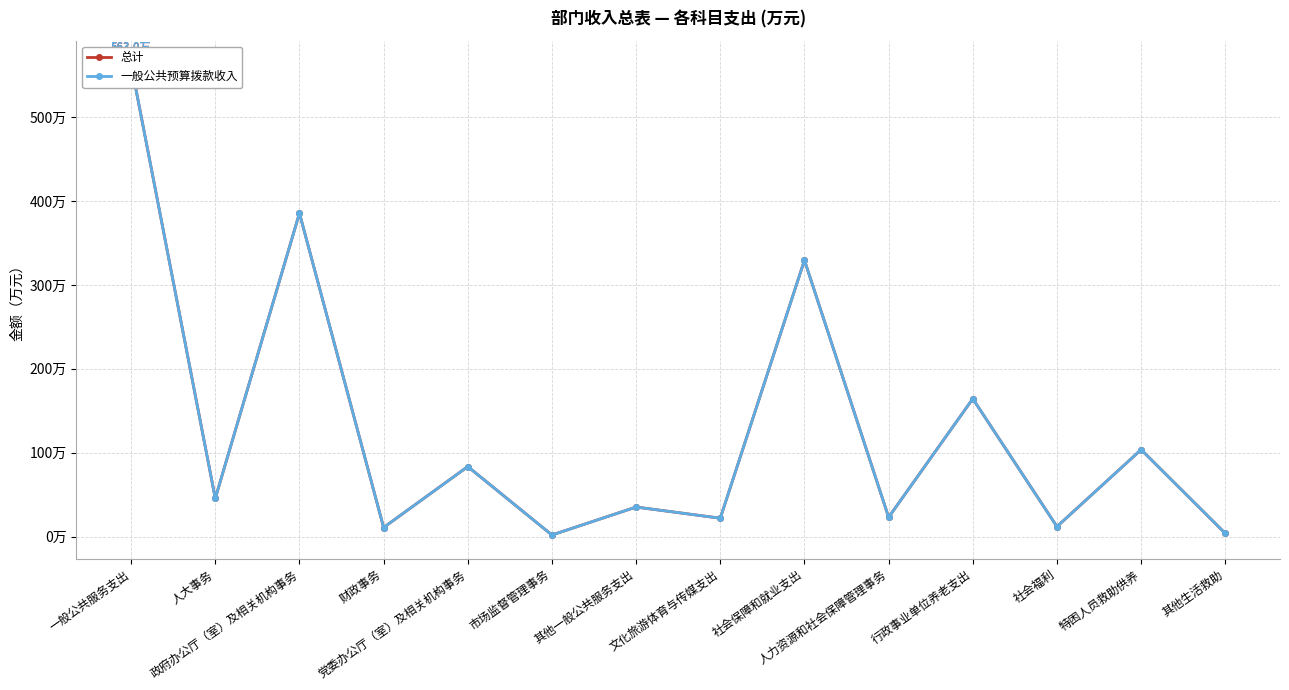

At how many categories does at least one series exceed 404?

1